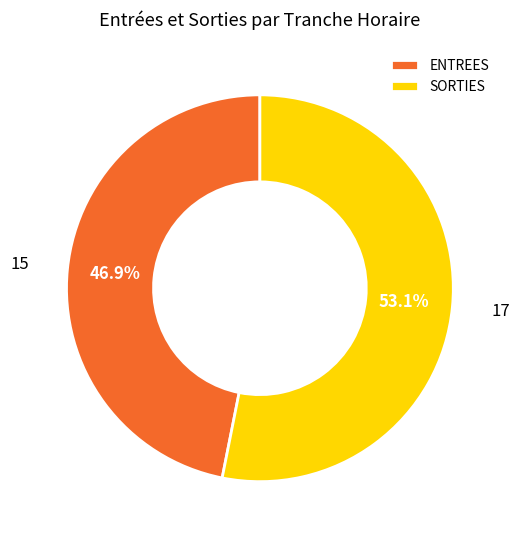

Which slice is the smallest?

ENTREES